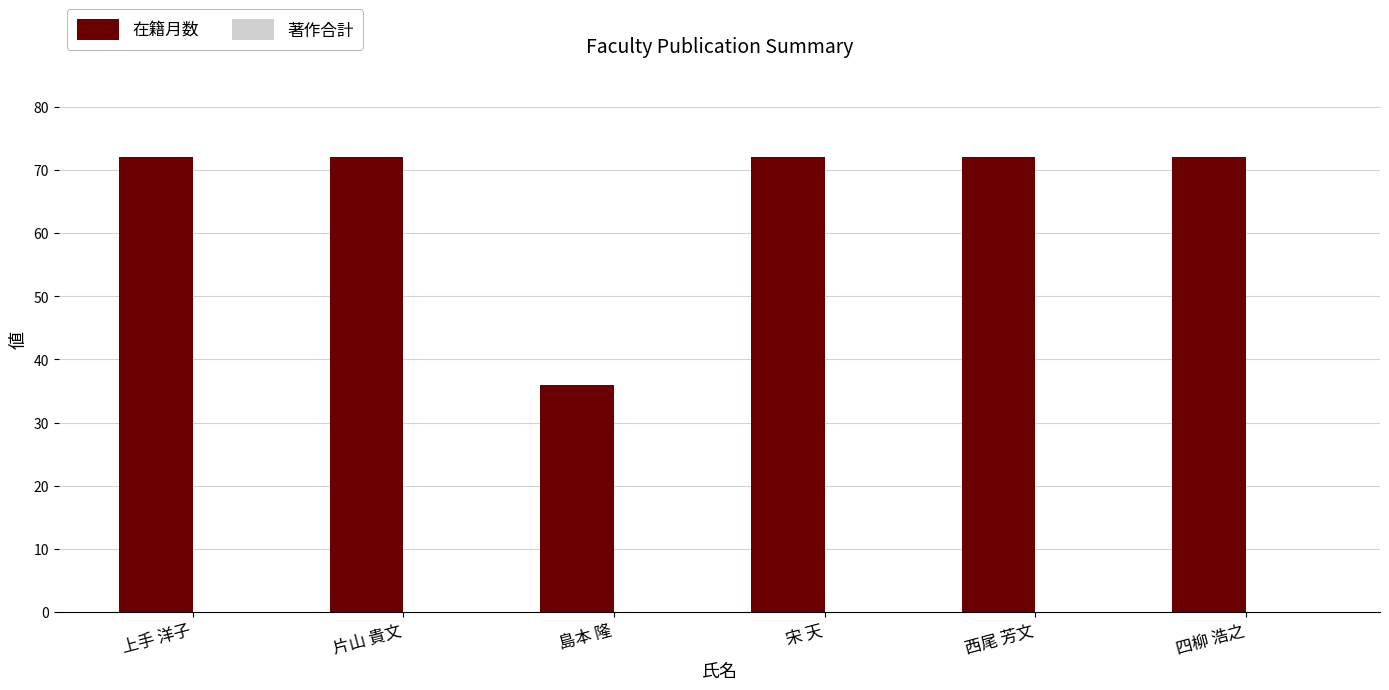

Approximately how many times larger is the value at 上手 洋子 compared to 島本 隆?

2.0